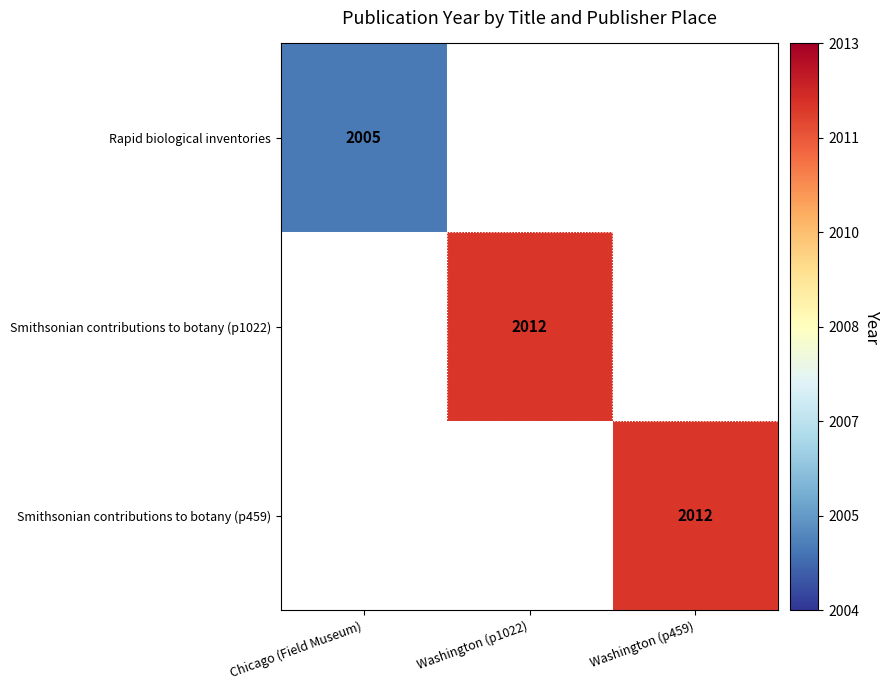

The Rapid biological inventories series shows 996 at Chicago (Field Museum). True or false?

False